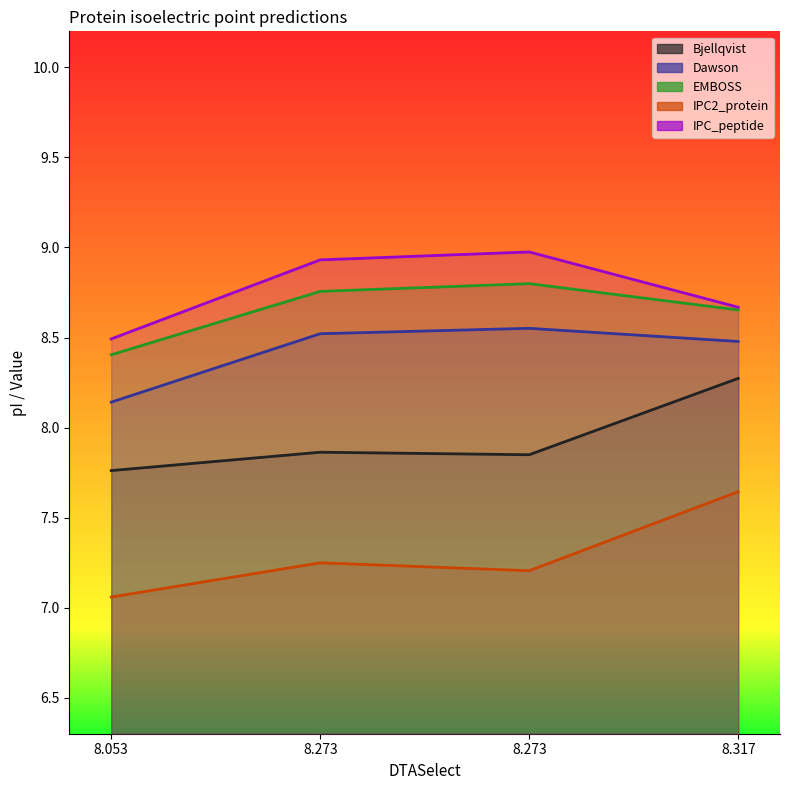

What is the difference between the maximum and minimum values in the EMBOSS series?

0.4